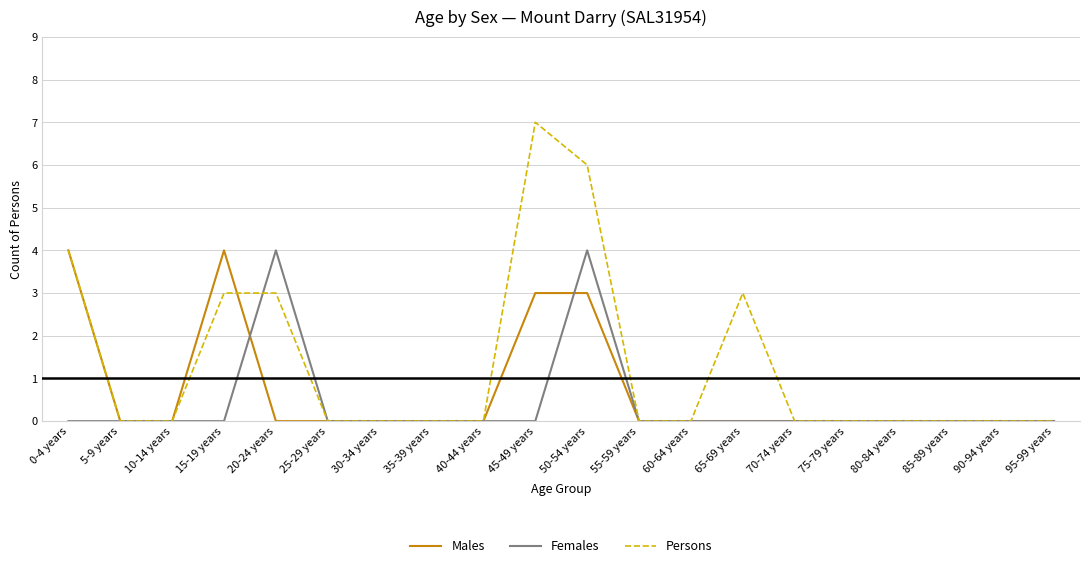

List the series in order of their overall mean, highest first.

Persons, Males, Females